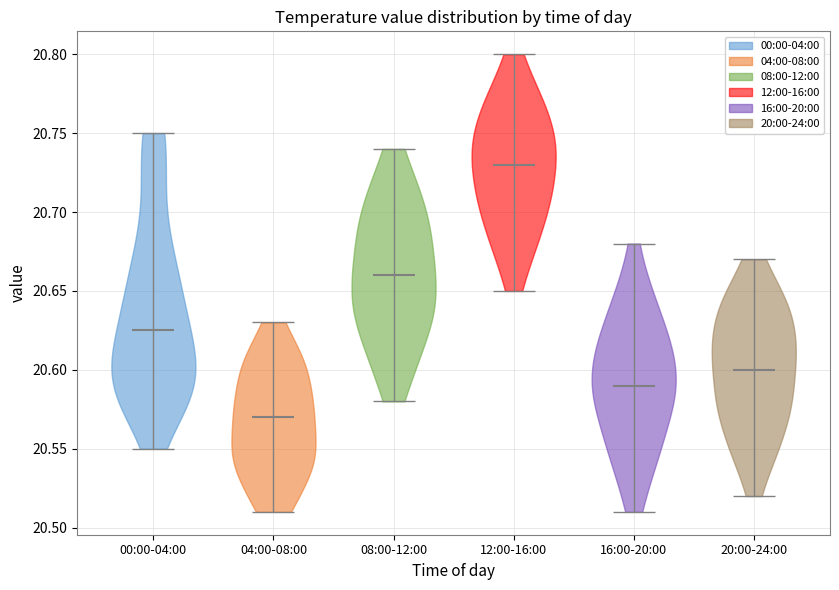

Which violin has the highest median line?

12:00-16:00